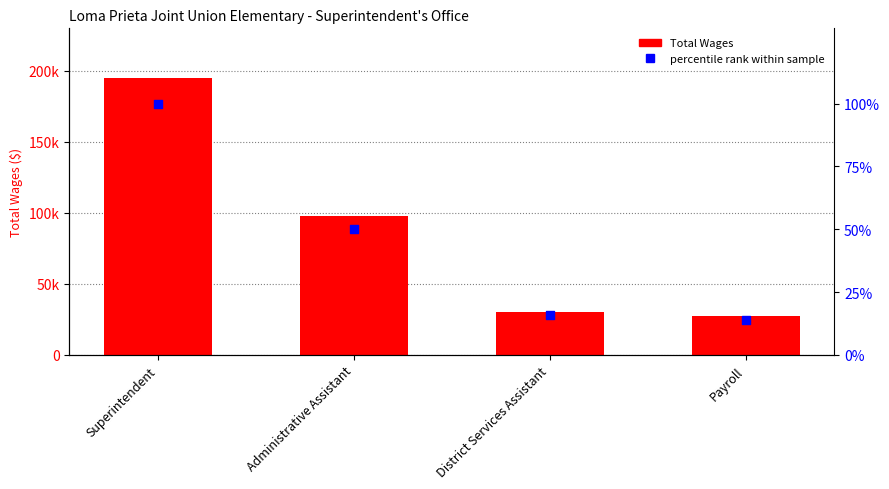

At which category is the sum across all series the highest?

Superintendent